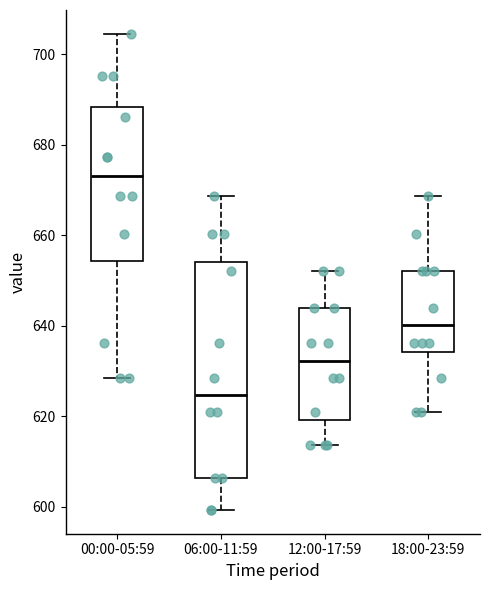

Where does the lower whisker of the box for 18:00-23:59 end on the y-axis? The values are not printed on the chart, so give them approximately, as read against the axis.

620